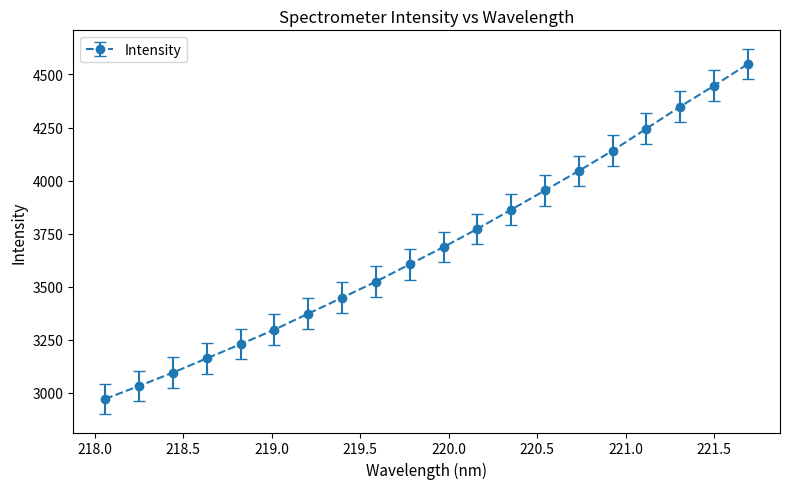

True or false: the data has more than 1 interior local peaks.

False